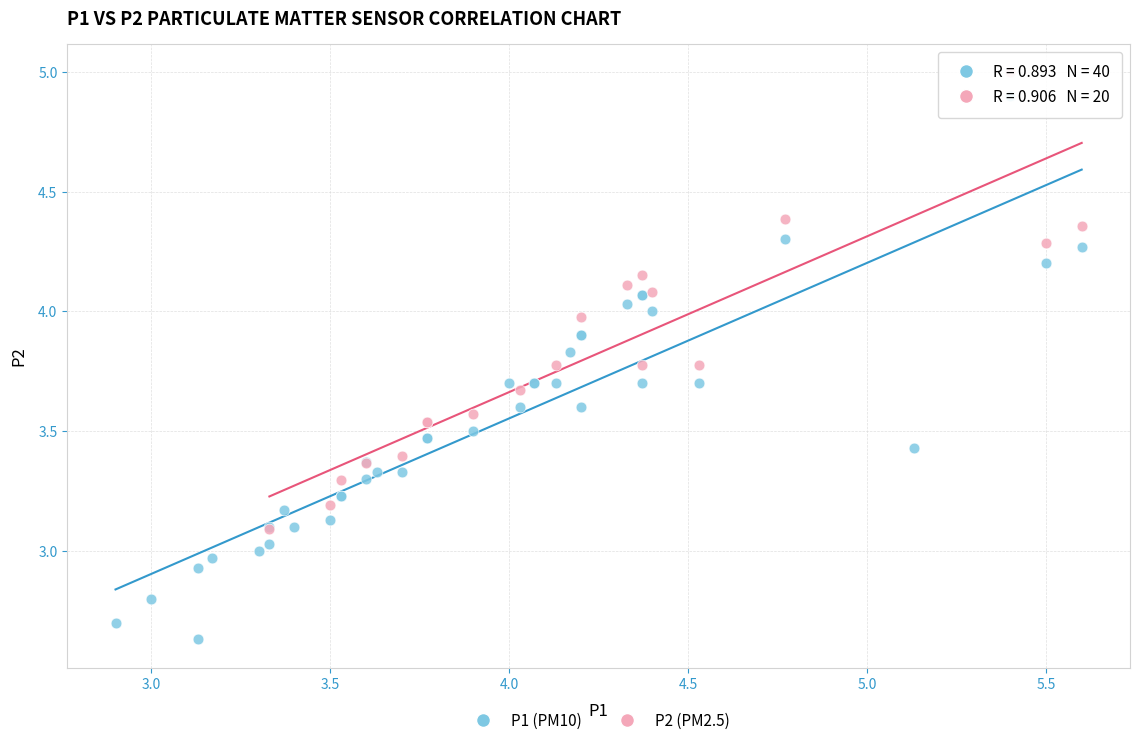

Which series has the largest Y range (max minus min)?

P1 (PM10)